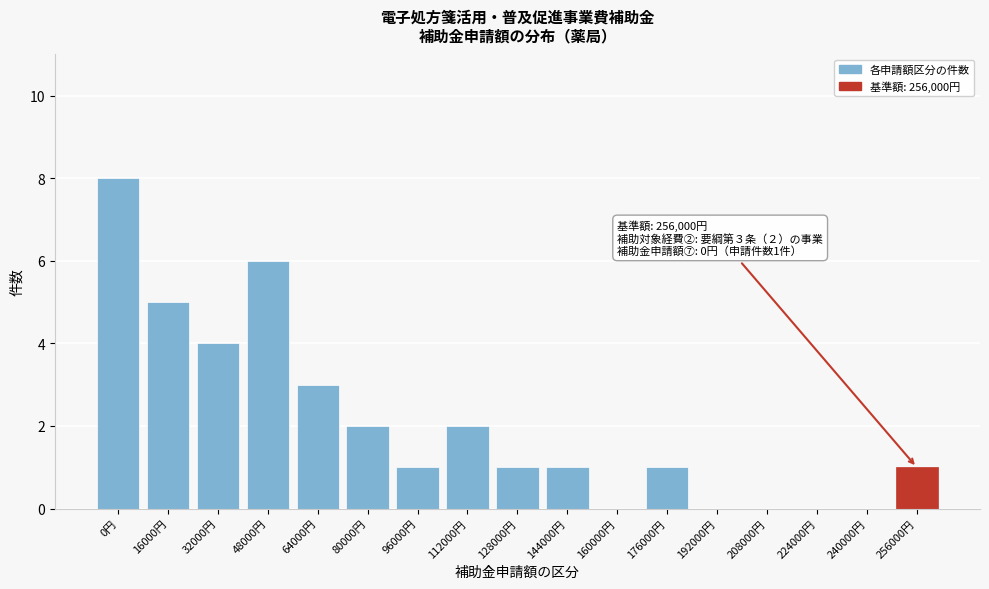

Reading left to right, transcribe all the data shown in this chart.

0円=8	16000円=5	32000円=4	48000円=6	64000円=3	80000円=2	96000円=1	112000円=2	128000円=1	144000円=1	160000円=0	176000円=1	192000円=0	208000円=0	224000円=0	240000円=0	256000円=1